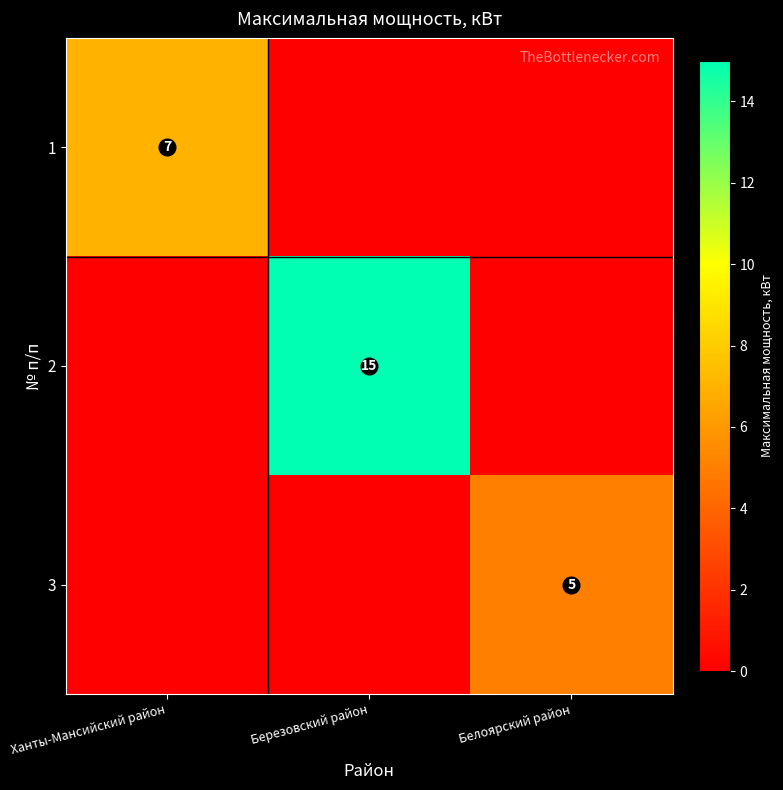

What is the difference between the maximum and minimum values in the 2 series?

15